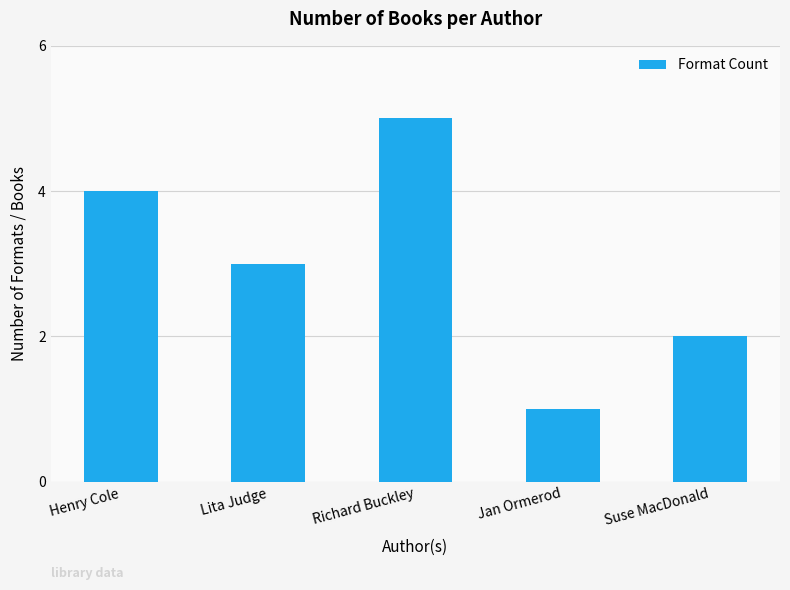

Is it true that the value at Jan Ormerod is 1?

True